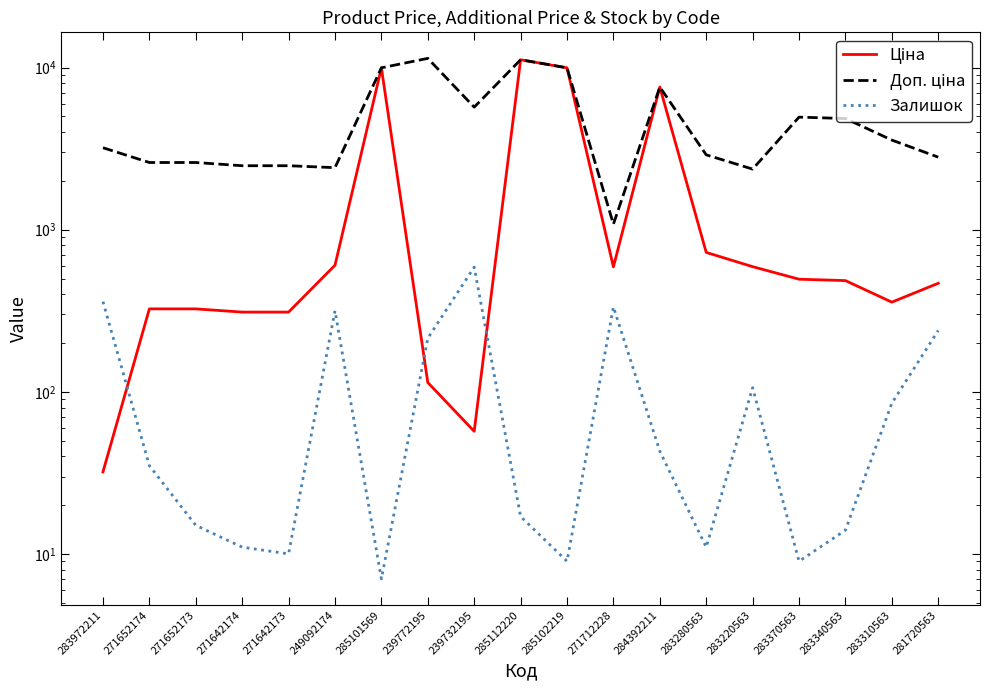

Which label corresponds to the smallest value in the chart?

285101569